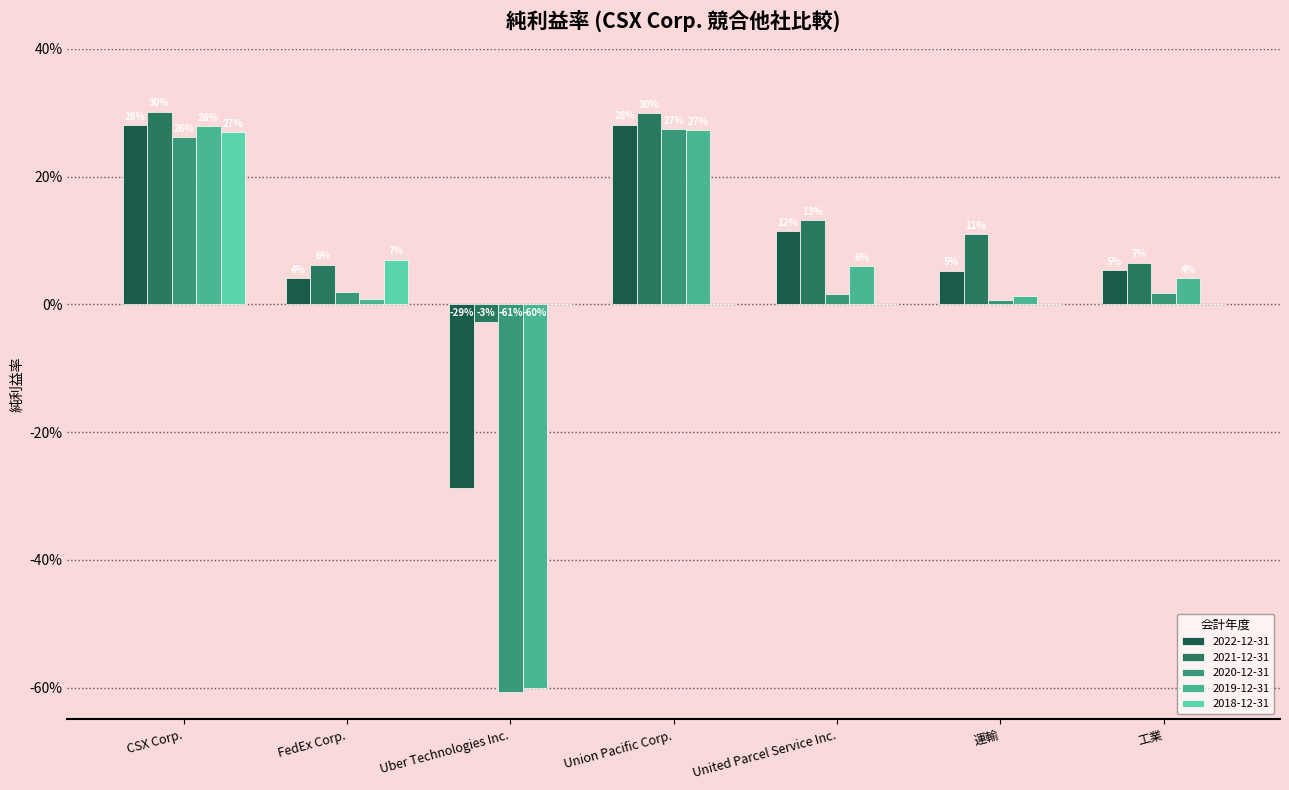

Are the bars grouped side by side (vs. stacked)?

Yes